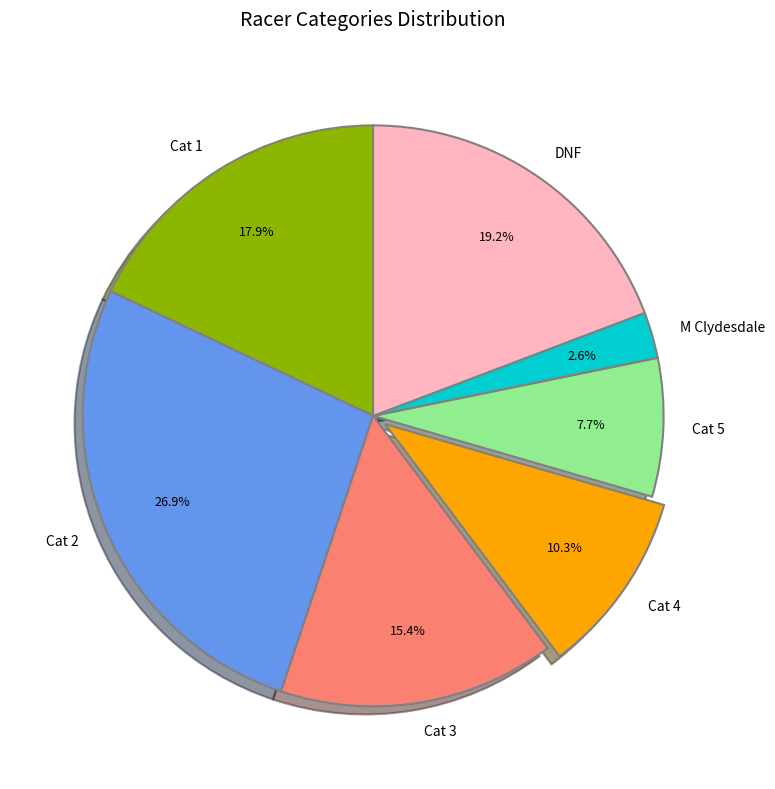

Is it true that Cat 3 is 26% of the pie?

False